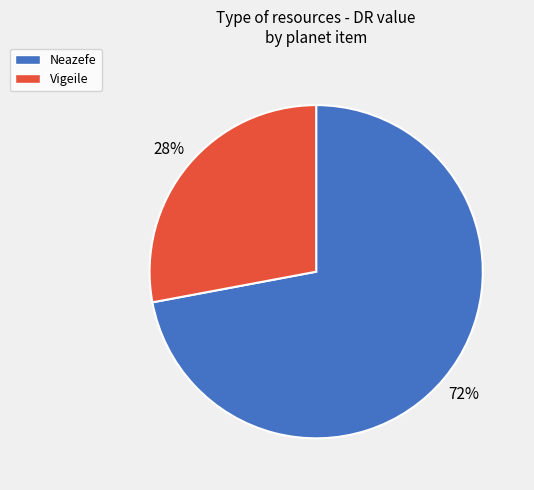

To the nearest percent, what is the difference between the Vigeile and Neazefe slice percentages?

44%